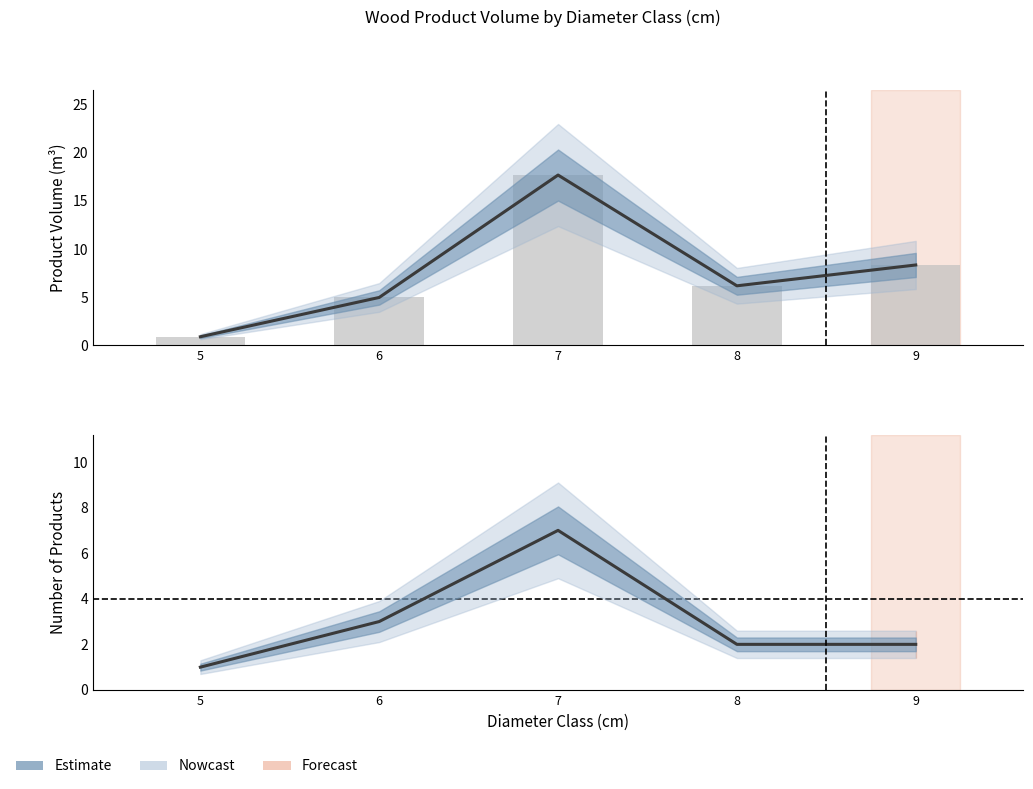

At which label does produit_nbre reach its peak?

7